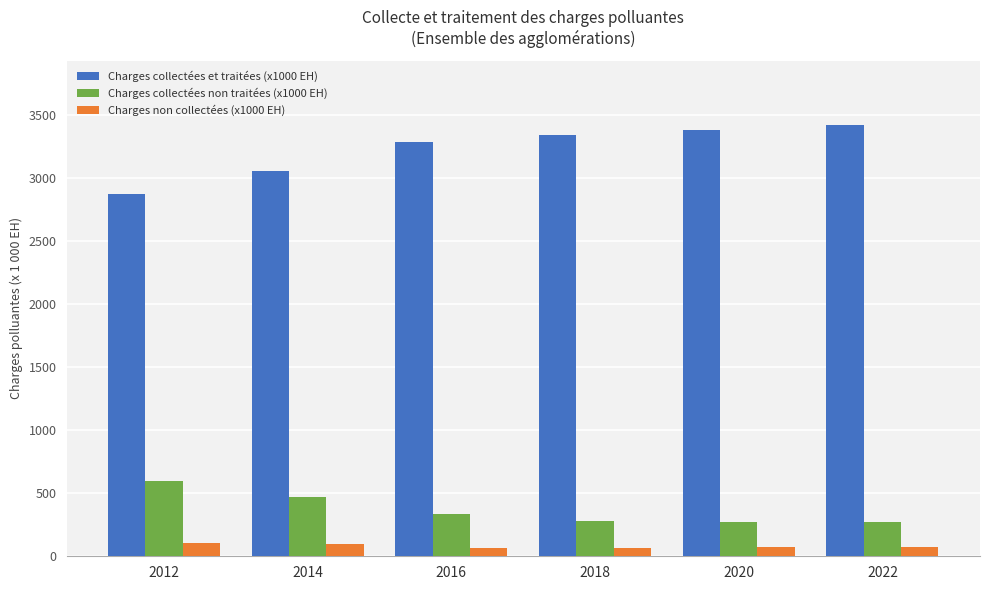

Where is Charges collectées et traitées (x1000 EH) nearest to the value 3142?

2014